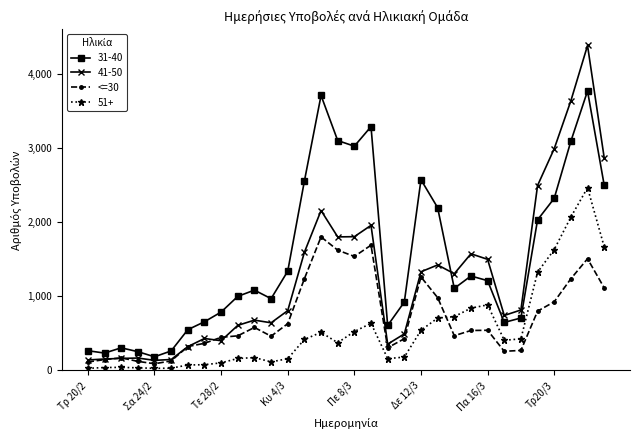

Which series ends up on top after the final intersection of 31-40 and 41-50?

41-50